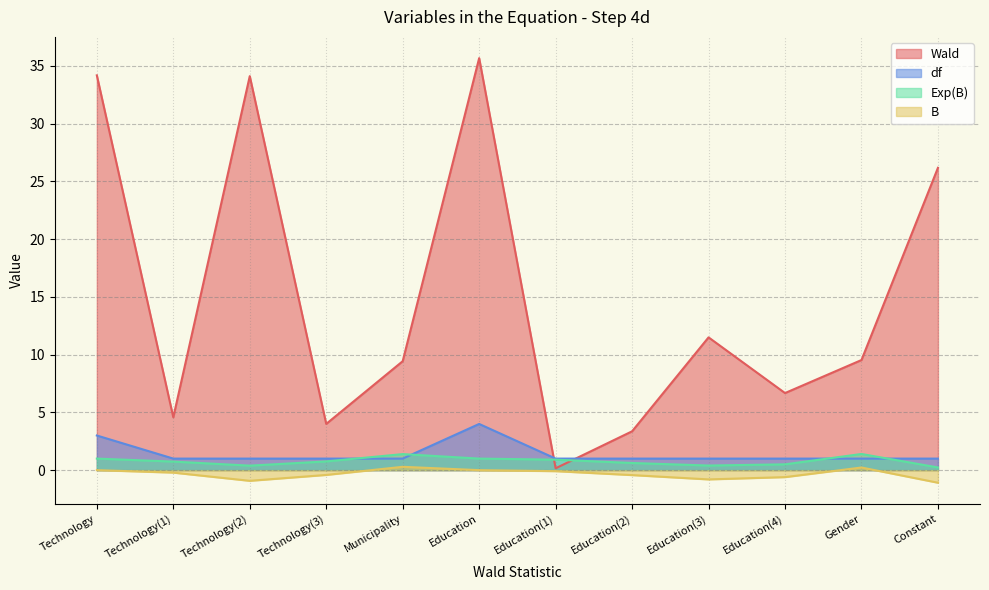

How many interior local peaks does the df series have?

1